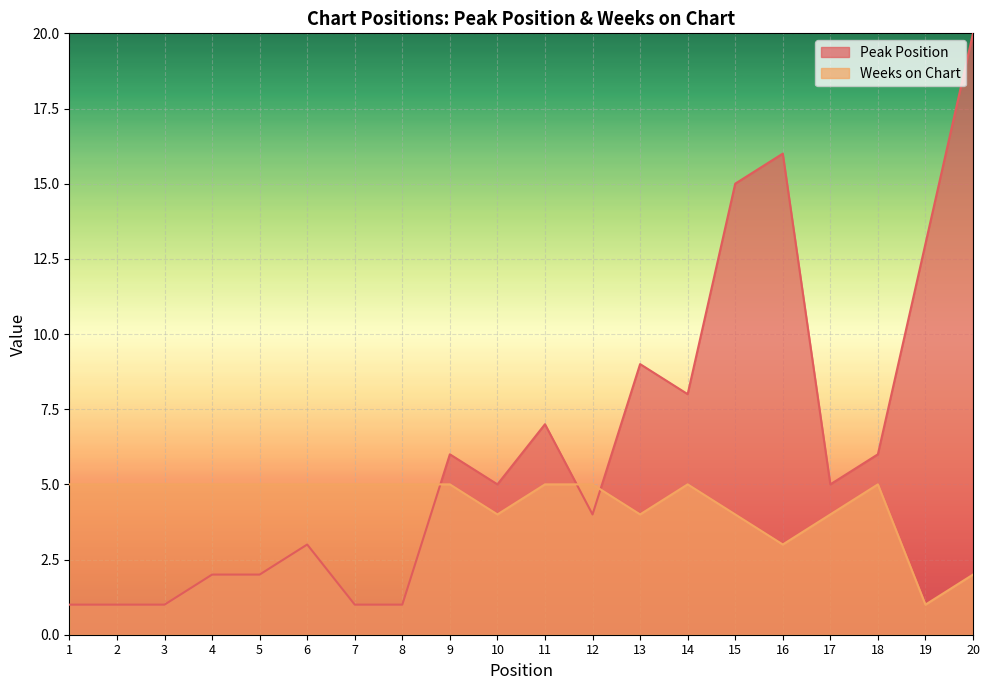

What is the greatest value displayed?

20